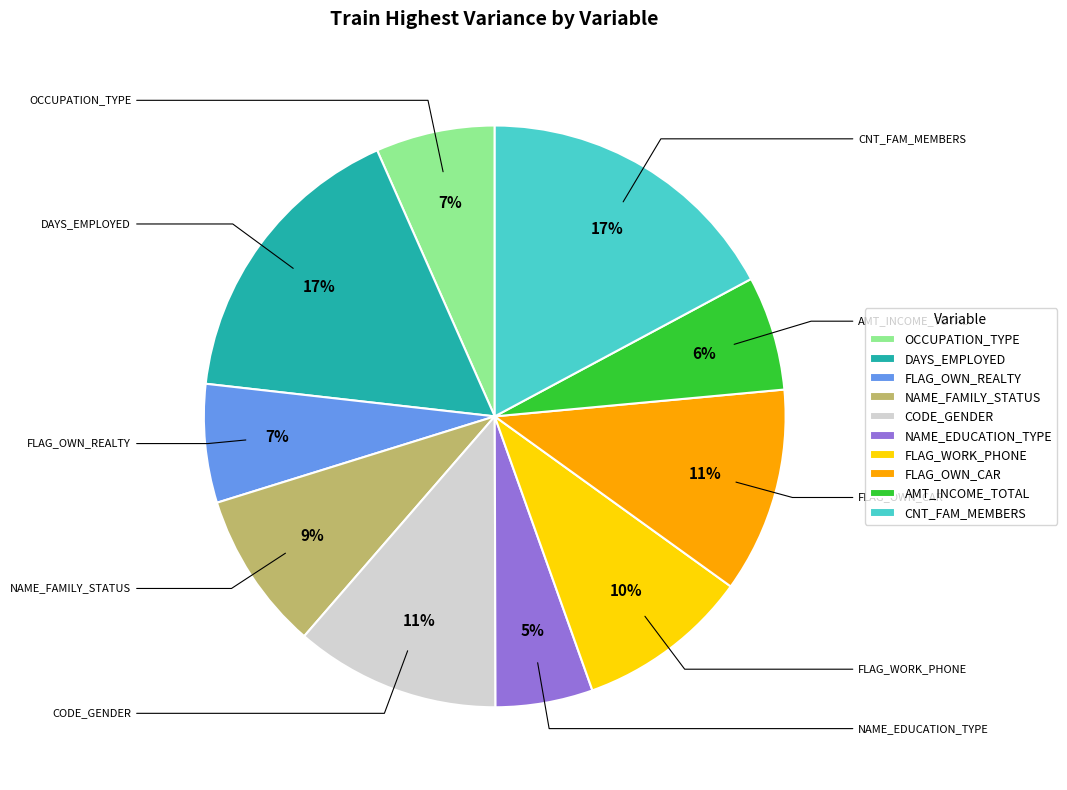

To the nearest percent, what is the average slice percentage?

10%